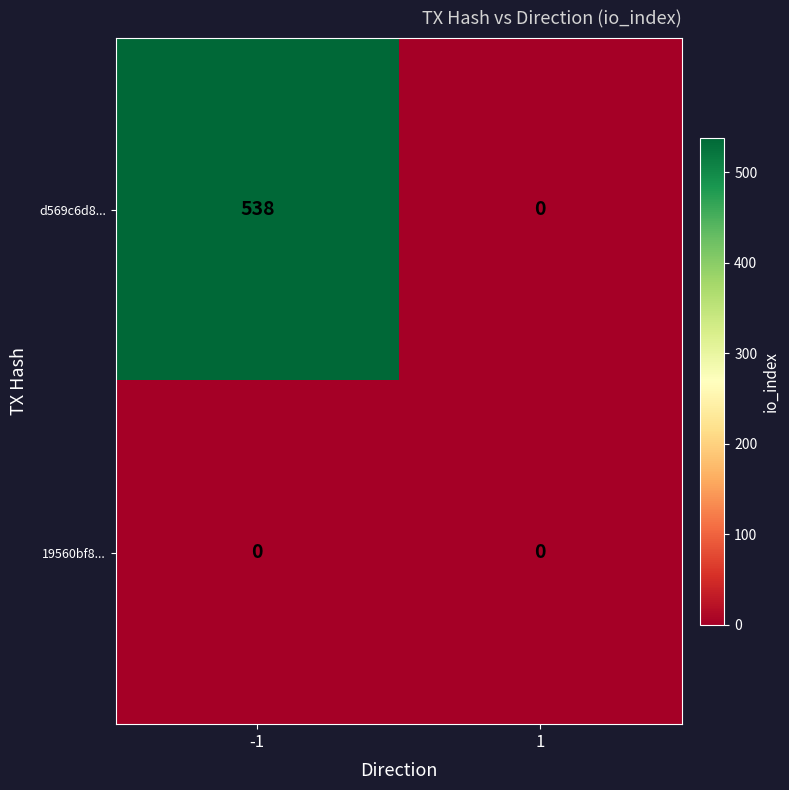

Reading left to right, what are all the values shown in this chart?

d569c6d8...: -1=538	1=0
19560bf8...: -1=0	1=0